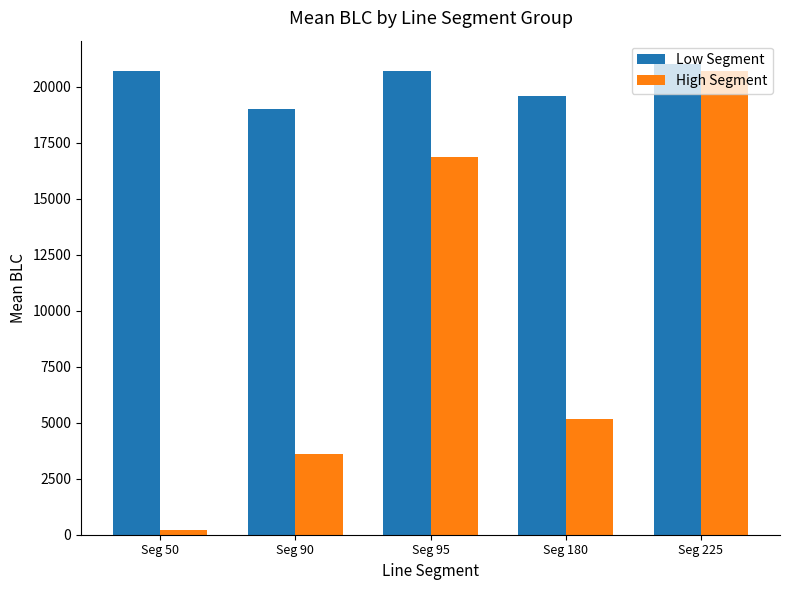

Between Seg 90 and Seg 95, which series saw the biggest shift?

High Segment